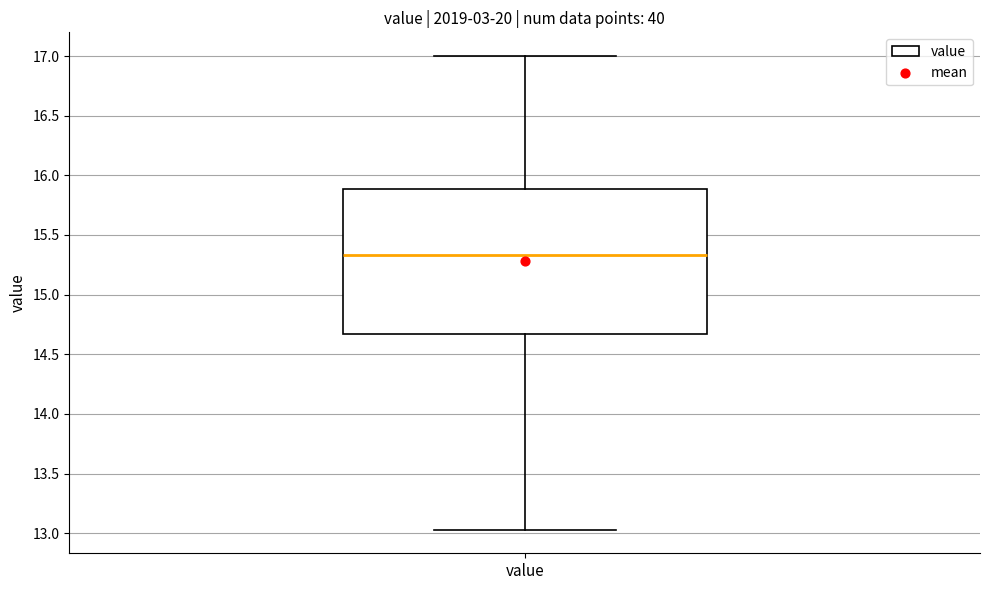

Where is the lower edge of the box for value on the y-axis? The values are not printed on the chart, so give them approximately, as read against the axis.

14.65